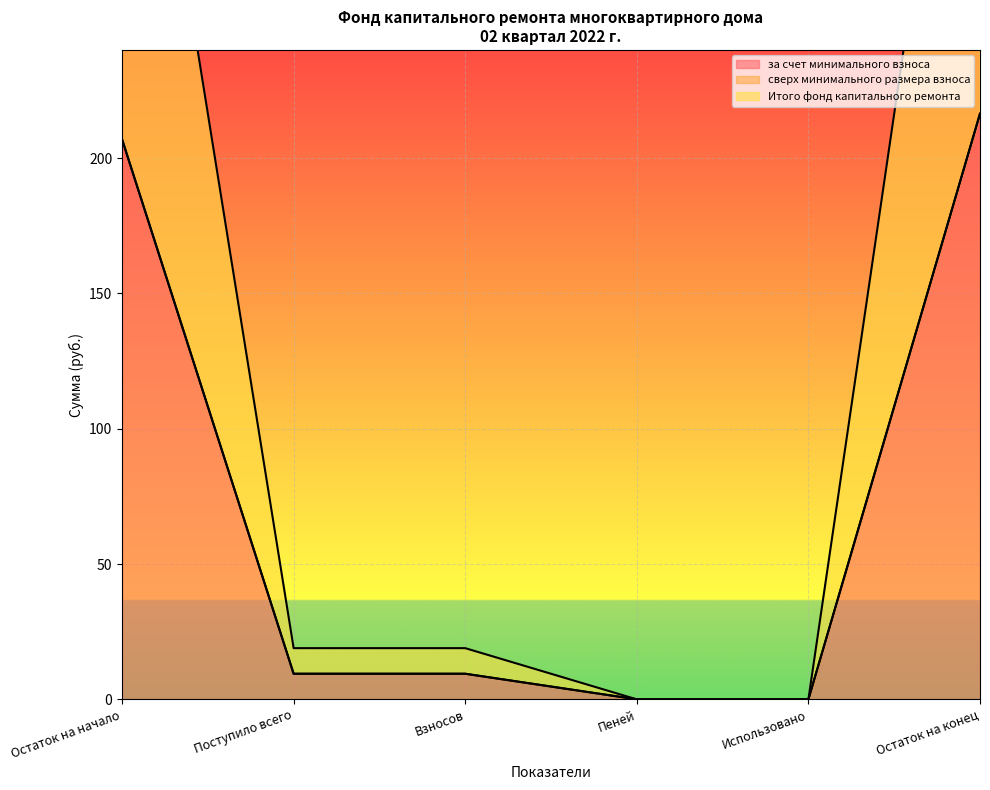

True or false: Итого фонд капитального ремонта and за счет минимального взноса cross at least once.

False